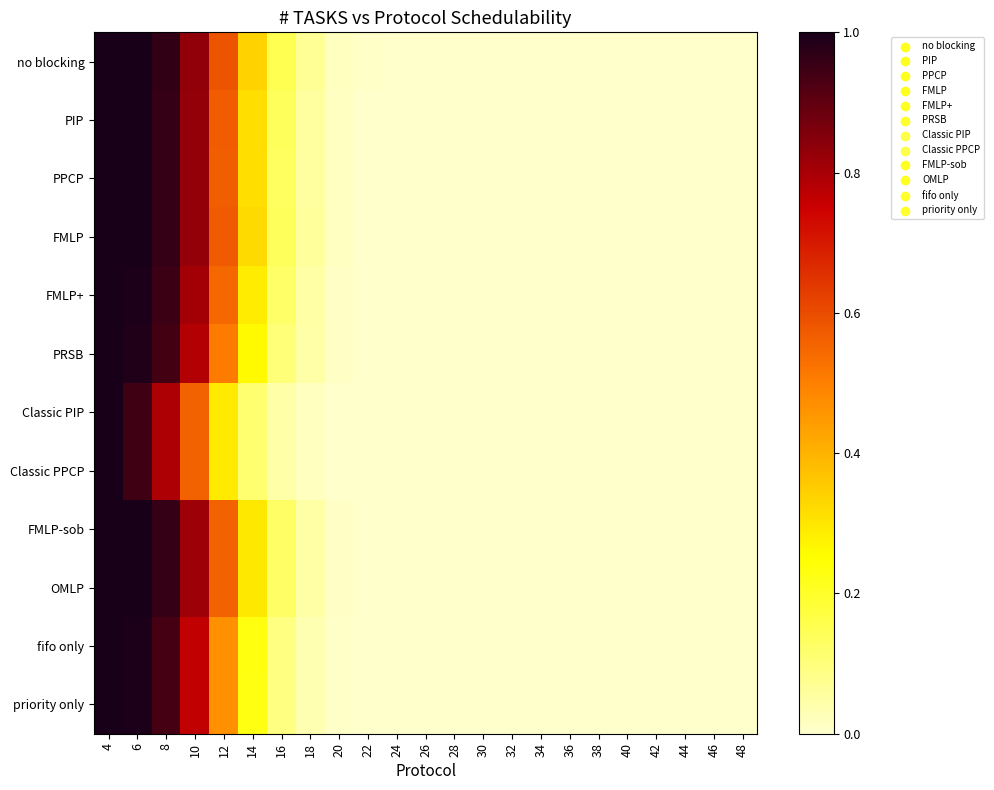

Which has a higher value, 42 or 24?

24